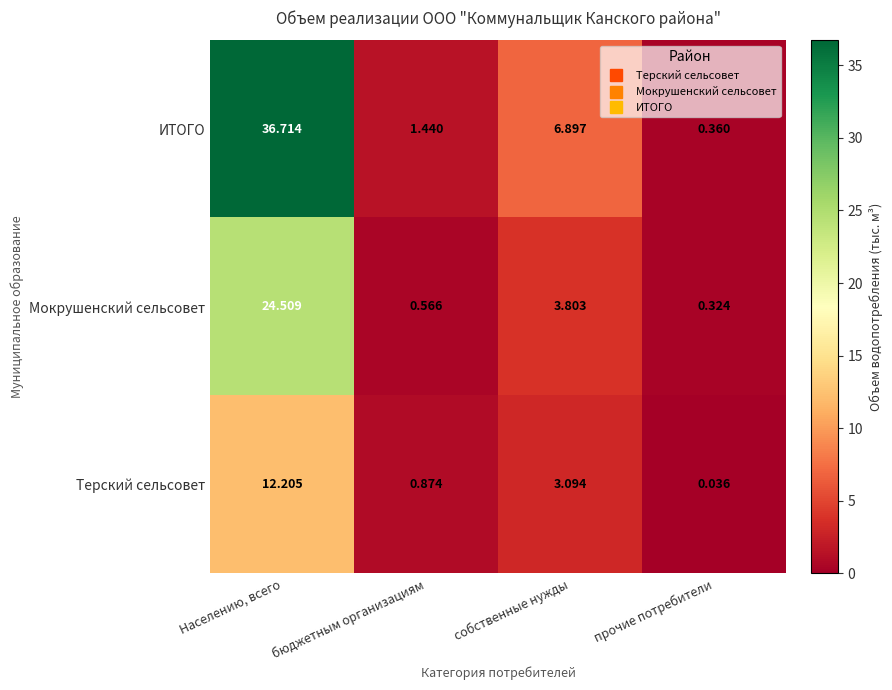

At собственные нужды, list the series in order from smallest to largest.

Терский сельсовет, Мокрушенский сельсовет, ИТОГО